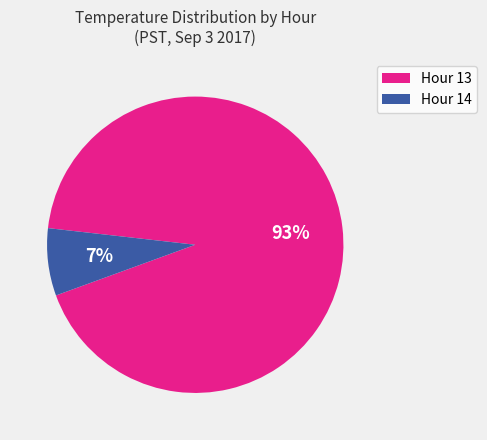

To the nearest percent, what is the average slice percentage?

50%